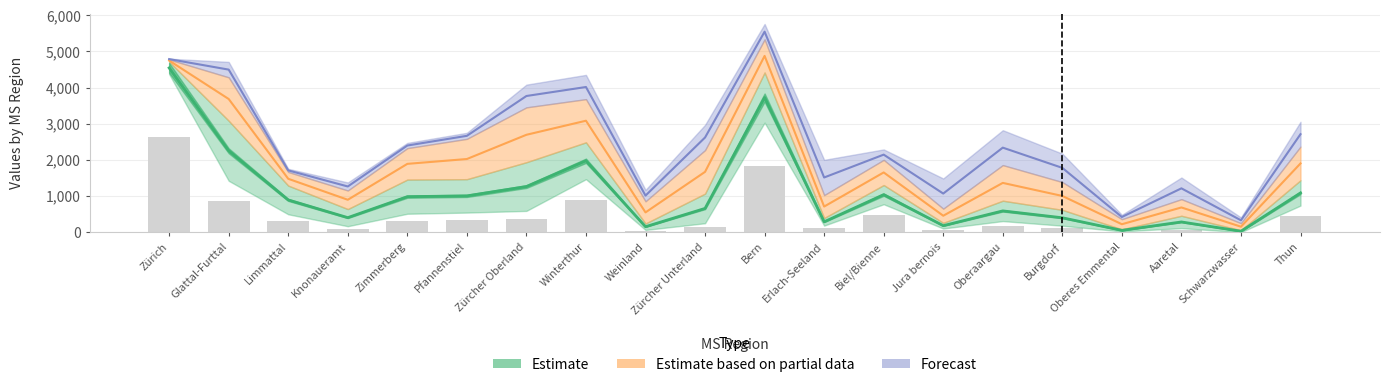

What is the spread (max minus min) of values at Weinland?

860.5